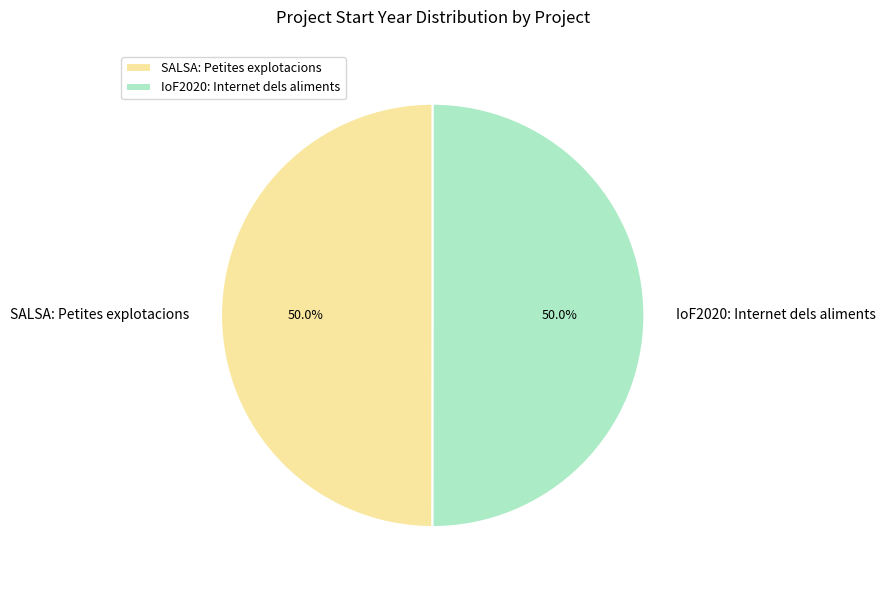

What portion of the pie excludes IoF2020: Internet dels aliments?

50.0%